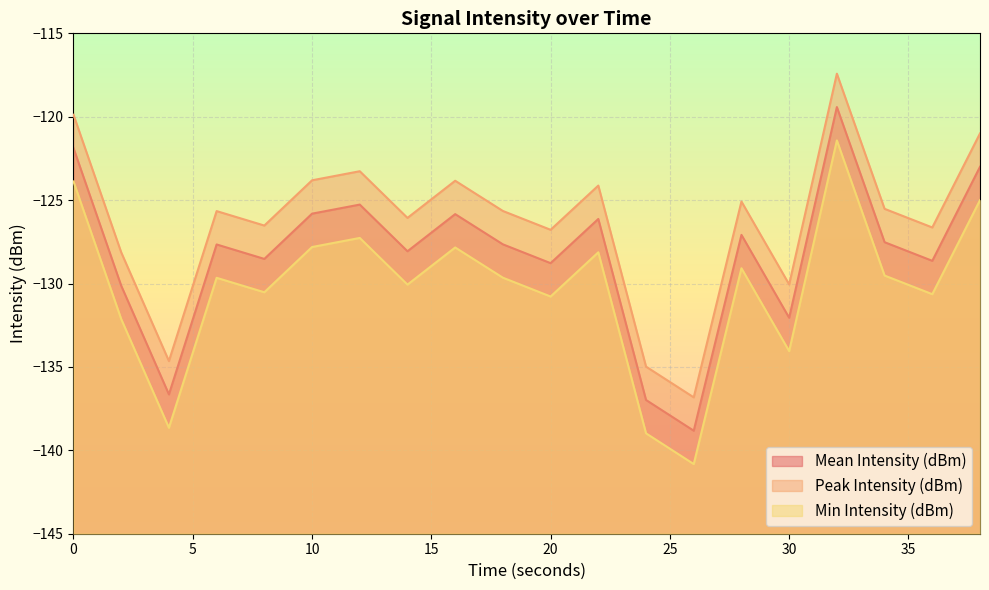

Which series changed the most between 16 and 26?

Mean Intensity (dBm)